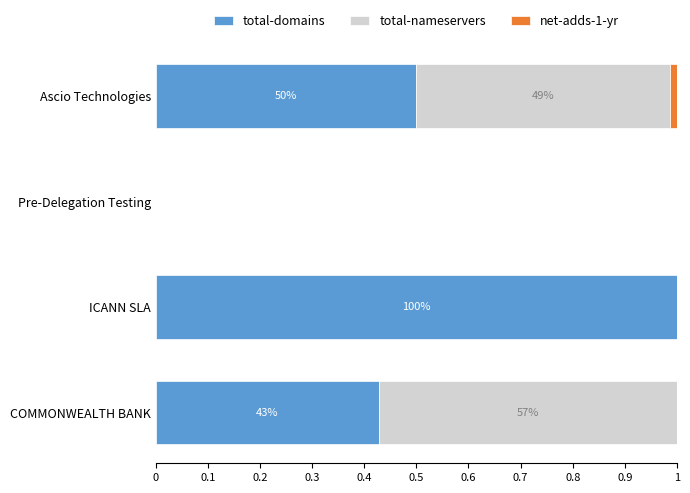

What is the sum of all total-domains values?

1.9